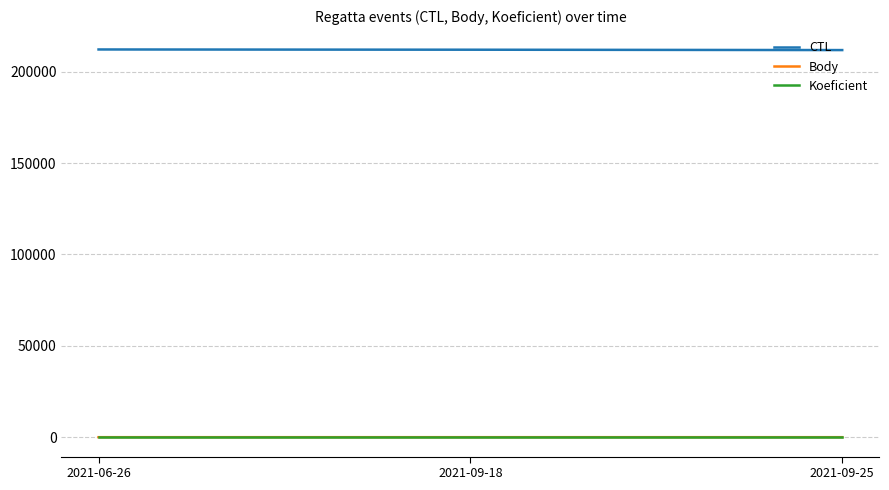

Is the value of Koeficient at 2021-09-25 greater than the value of CTL at 2021-06-26?

No